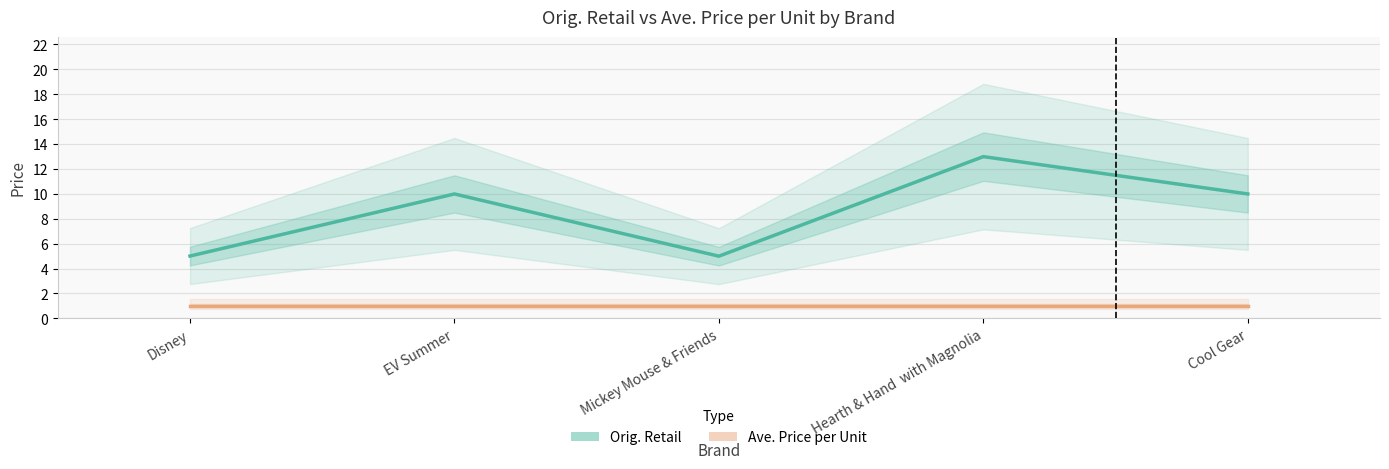

What is the label of the 1st point from the left?

Disney